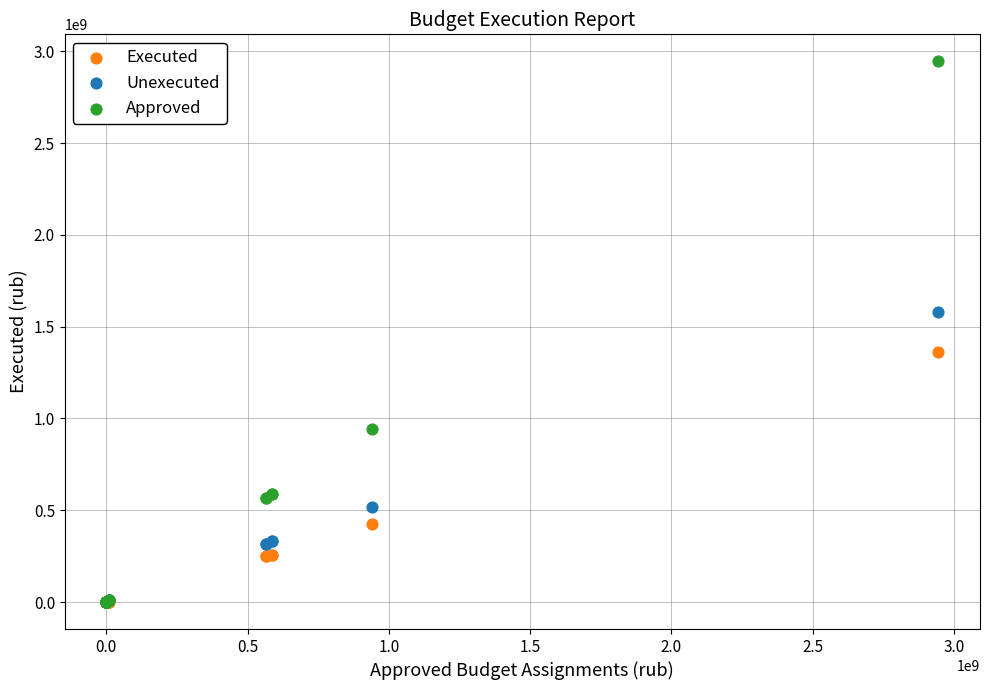

In the Unexecuted series, what Y value is closest to 791086241?

516712020.3